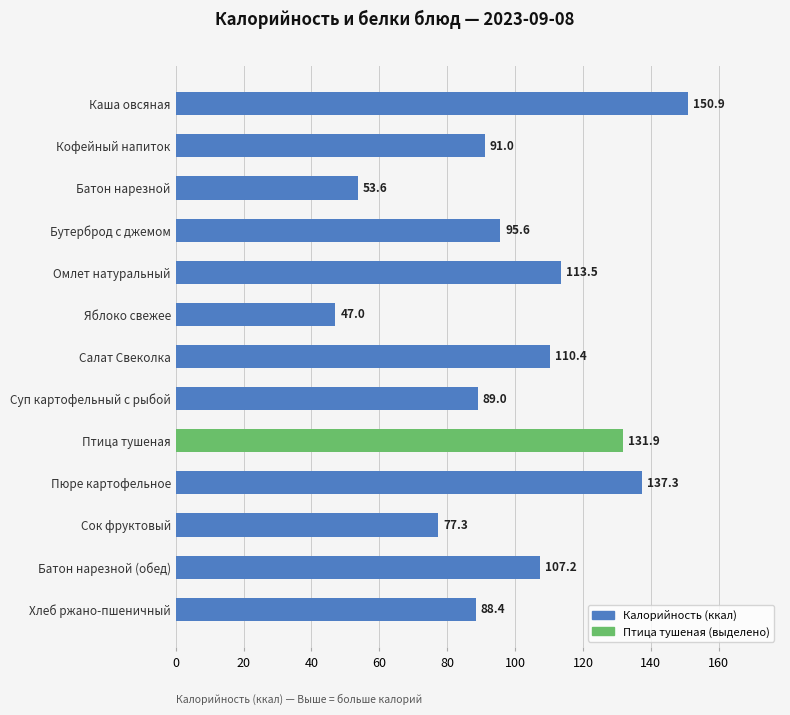

Which has a higher value, Яблоко свежее or Сок фруктовый?

Сок фруктовый